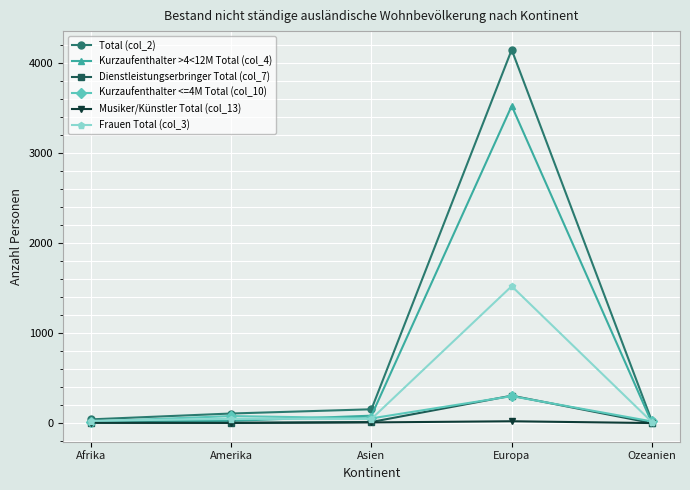

At which category is the sum across all series the highest?

Europa